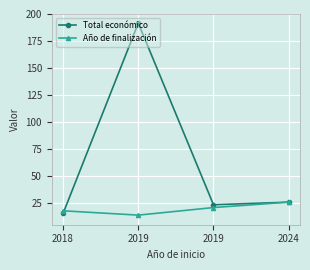

How many data points in Año de finalización are less than 21?

2